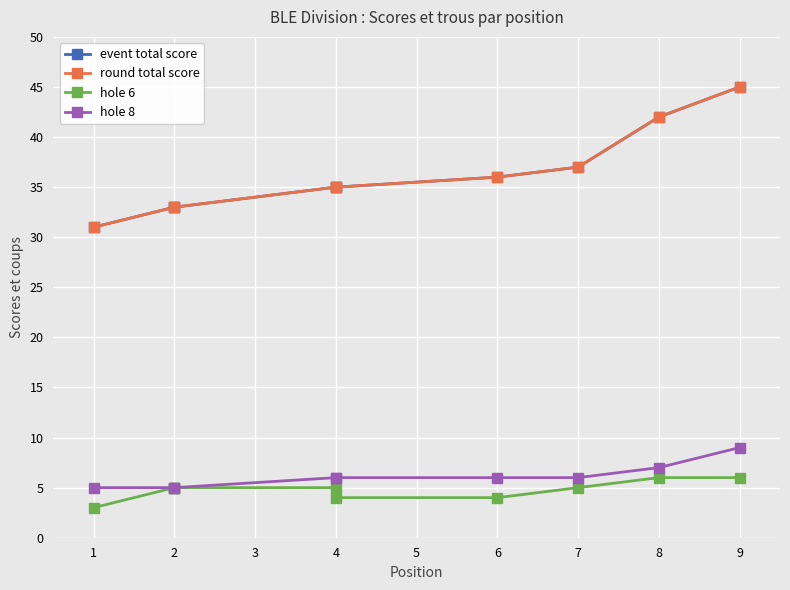

The value of event total score at 8 is 56. True or false?

False